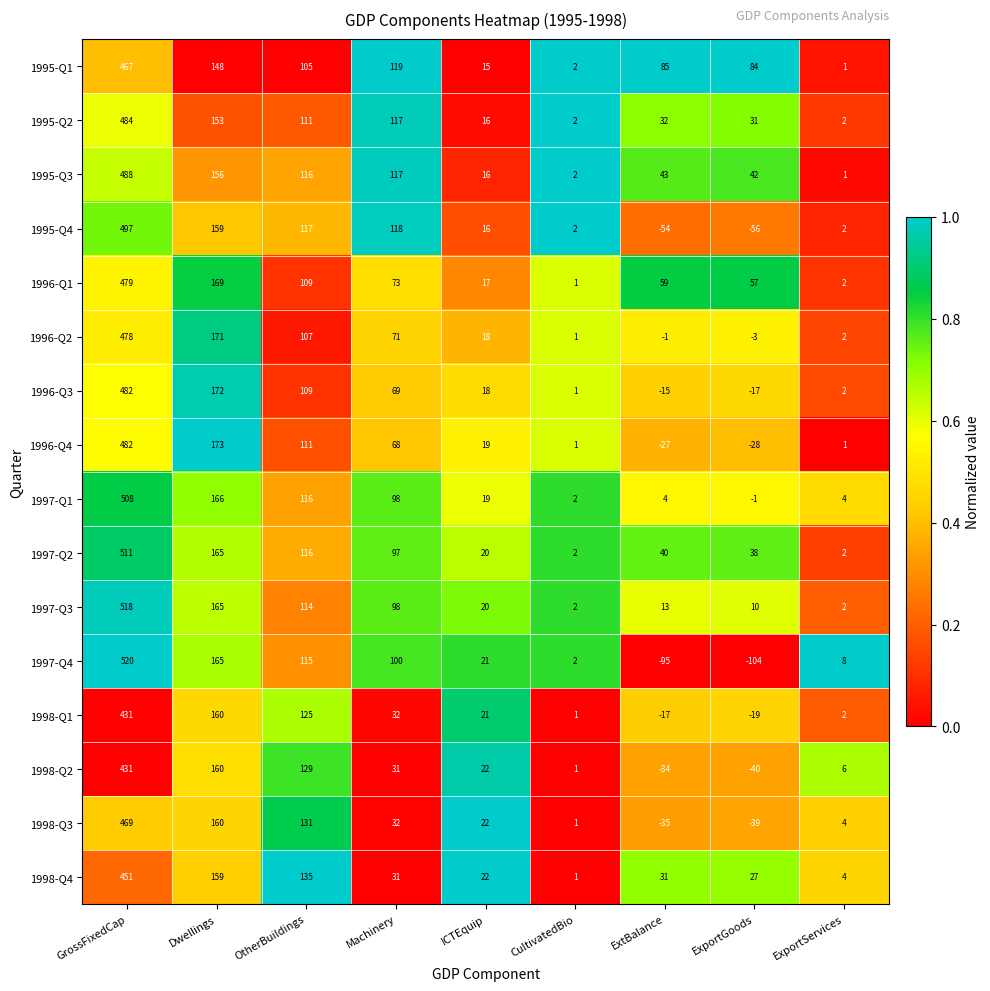

At which category is the sum across all series the highest?

GrossFixedCap